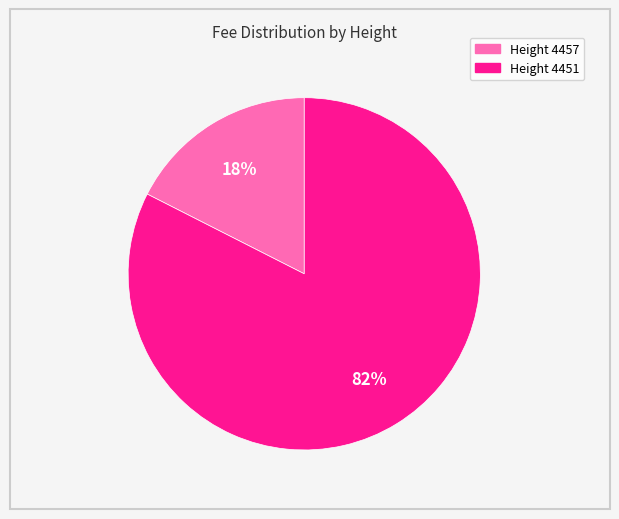

To the nearest percent, what is the average slice percentage?

50%